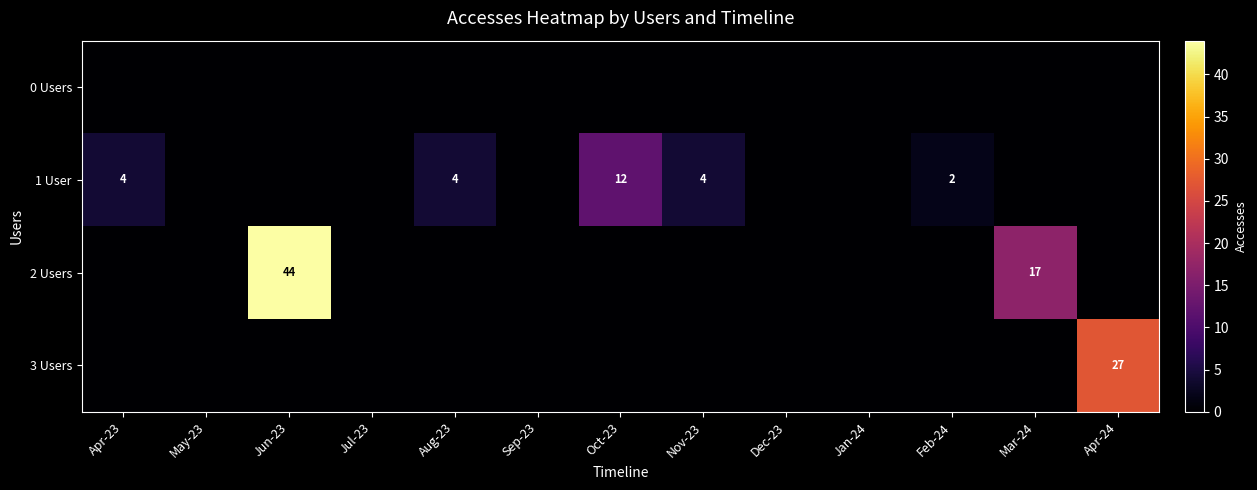

Is it true that 1 User equals 4 at Aug-23?

True